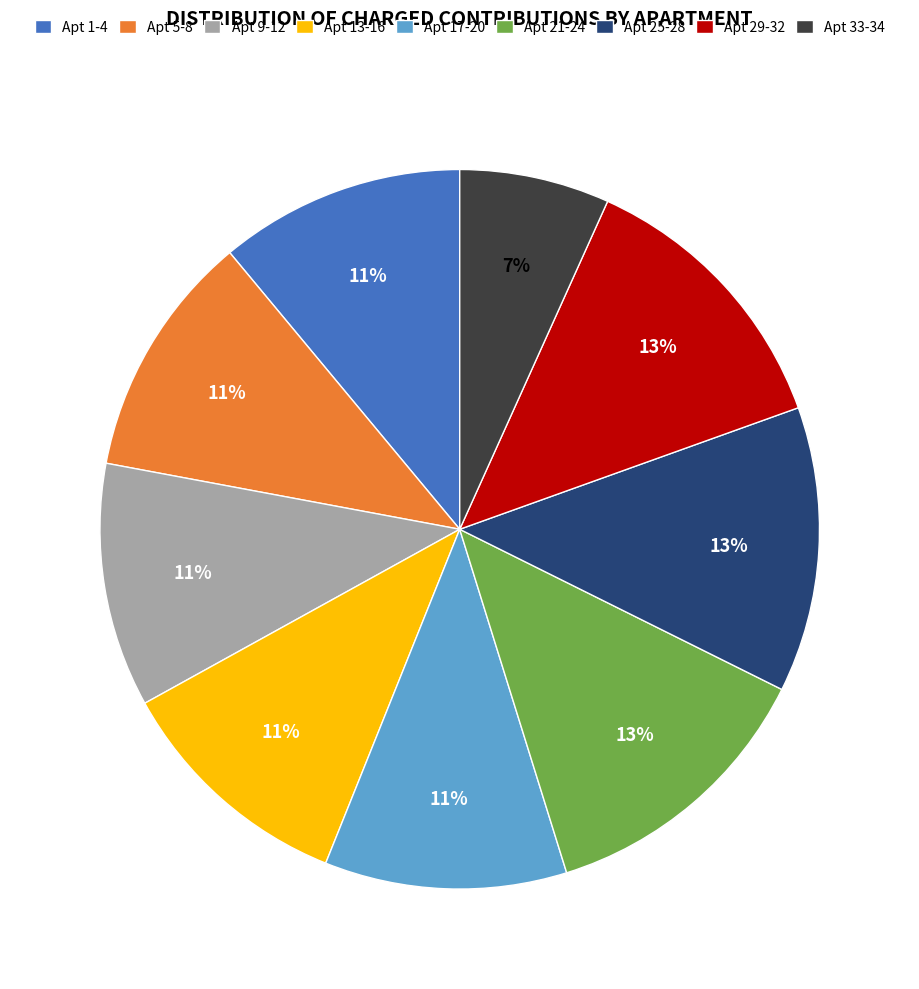

Approximately how many times larger is the value at Apt 17-20 compared to Apt 25-28?

0.8